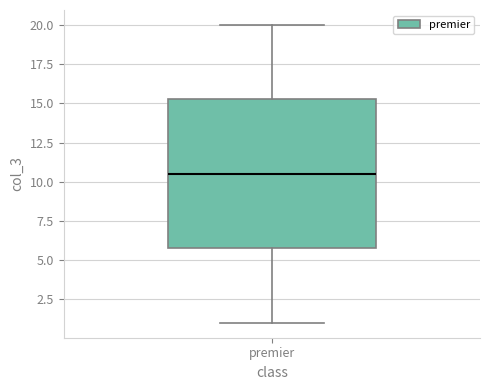

Where does the lower whisker of the box for premier end on the y-axis? The values are not printed on the chart, so give them approximately, as read against the axis.

1.0